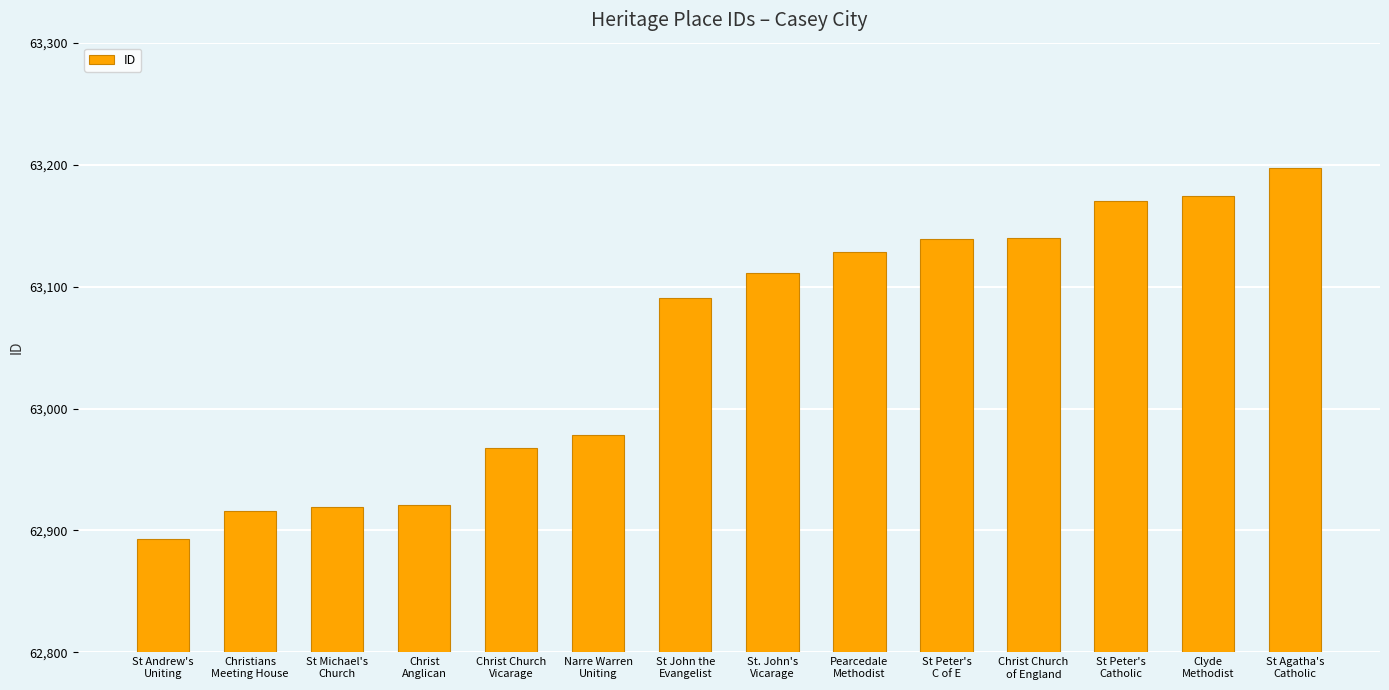

How many distinct data groups are displayed?

1